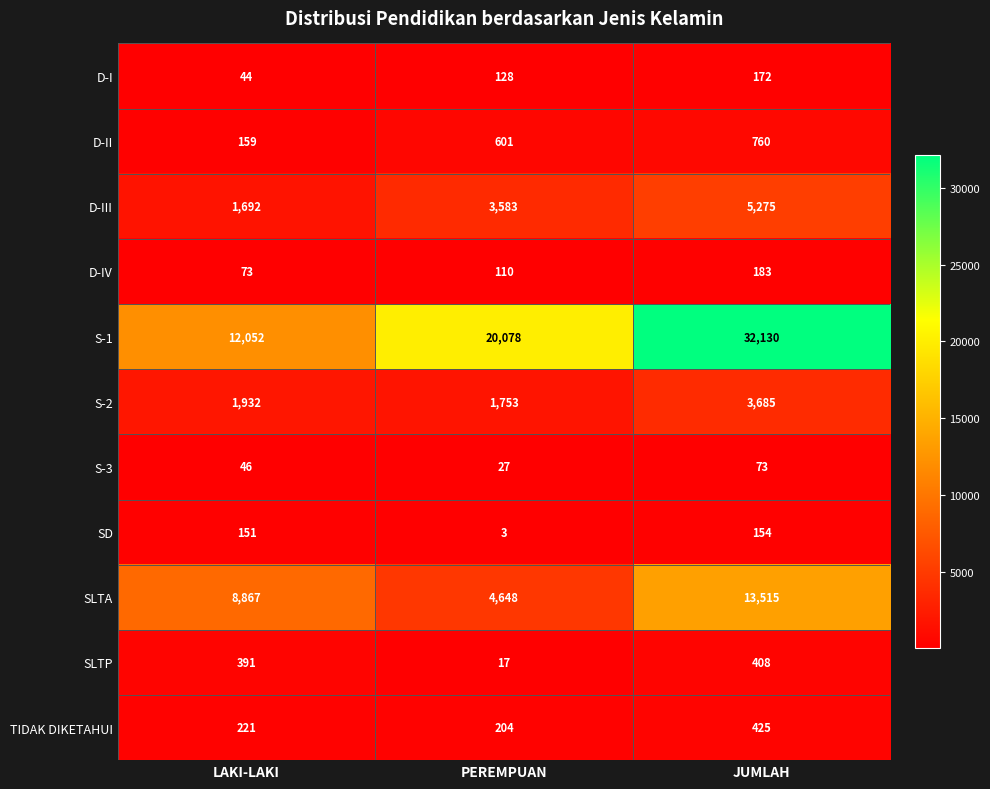

The value of D-I at PEREMPUAN is 177. True or false?

False